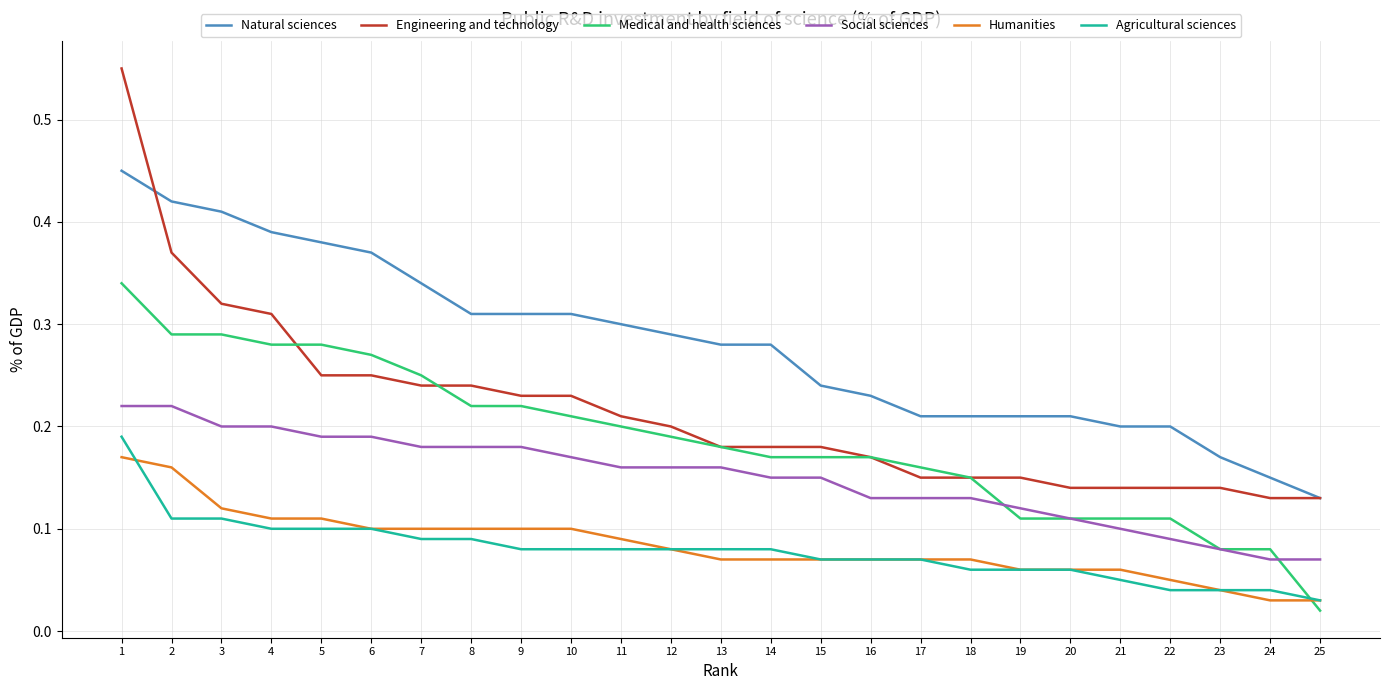

Is this an area chart (filled region under the line)?

No